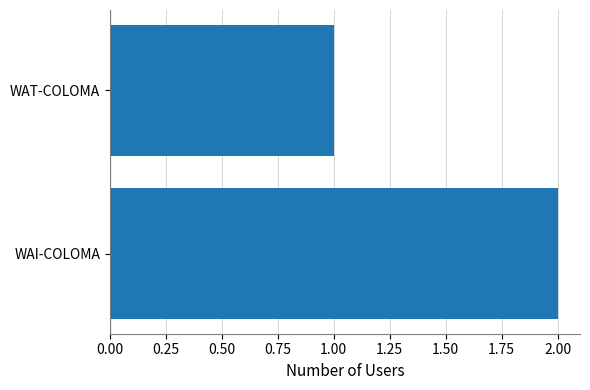

Reading bottom to top, what are all the values shown in this chart?

WAI-COLOMA=2	WAT-COLOMA=1